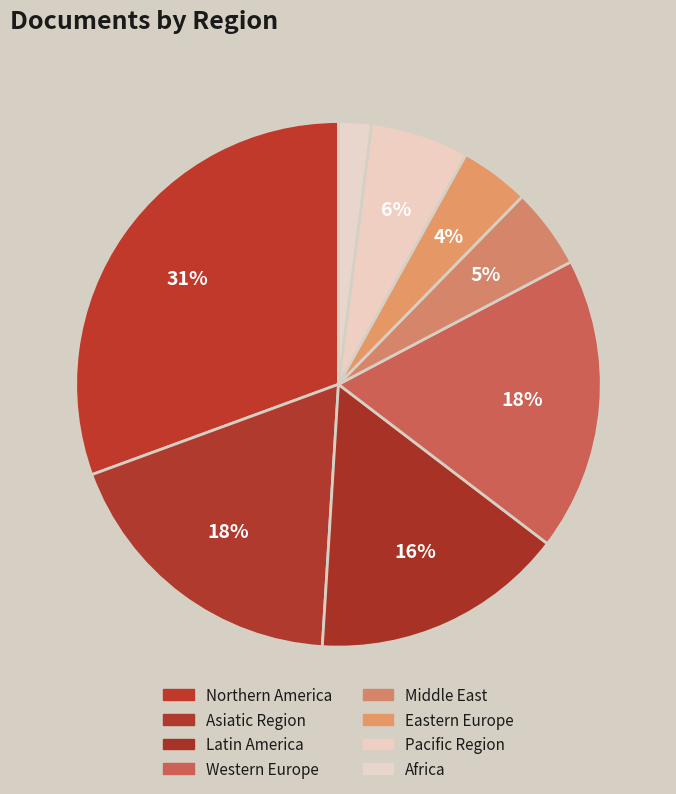

To the nearest percent, what is the average slice percentage?

12%